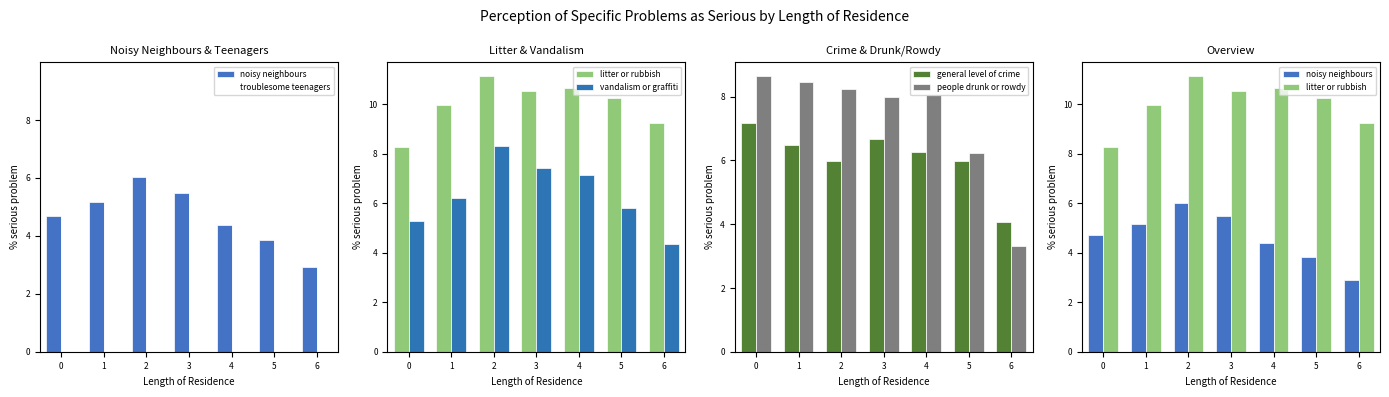

What is the sum of the vandalism or graffiti values at 2 and 3?

15.7